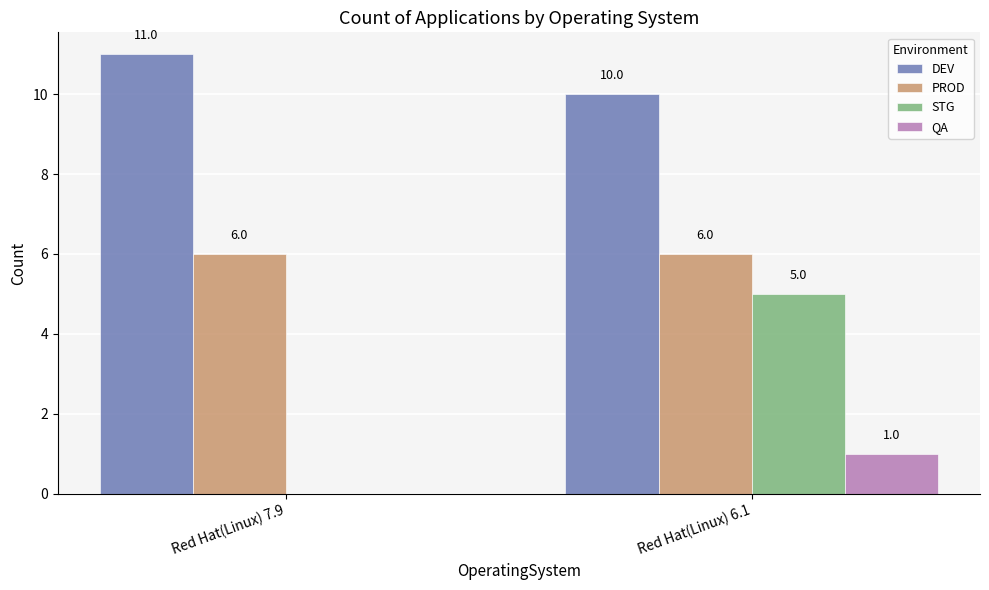

What is the sum of all PROD values?

12